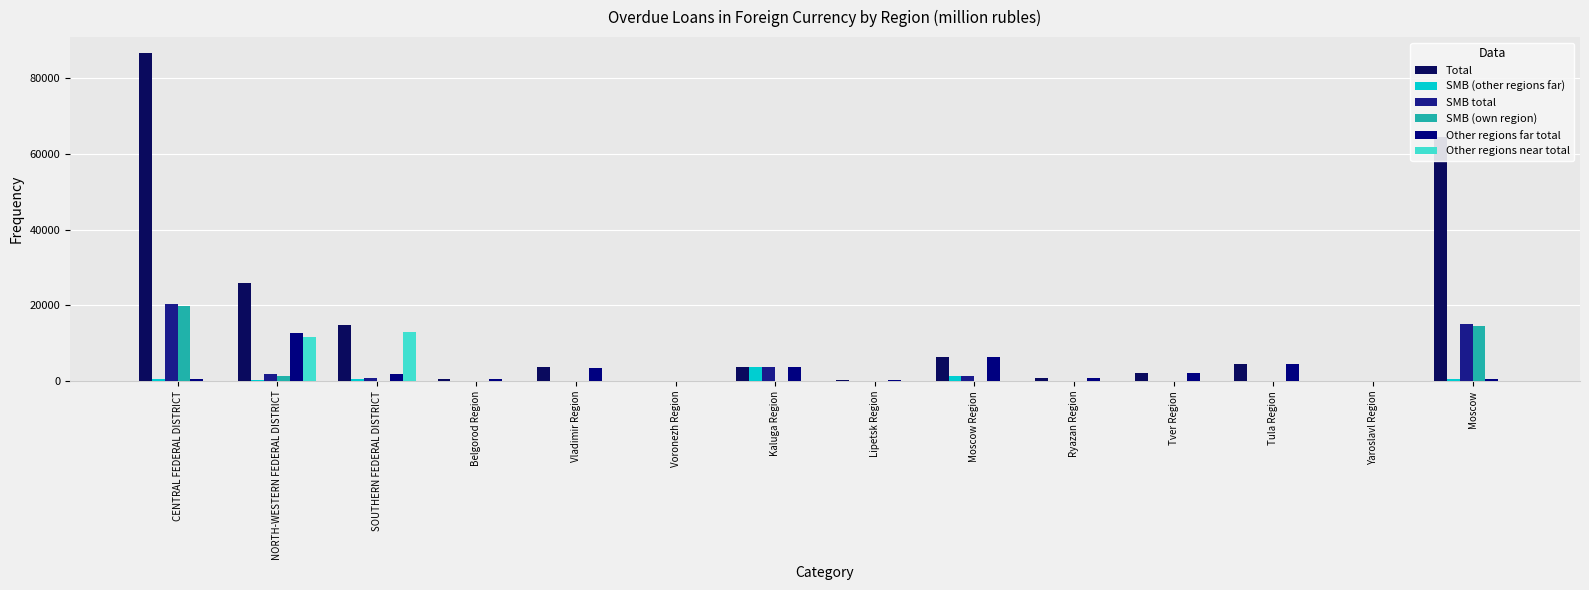

Where does the SMB total series first go above 110?

CENTRAL FEDERAL DISTRICT